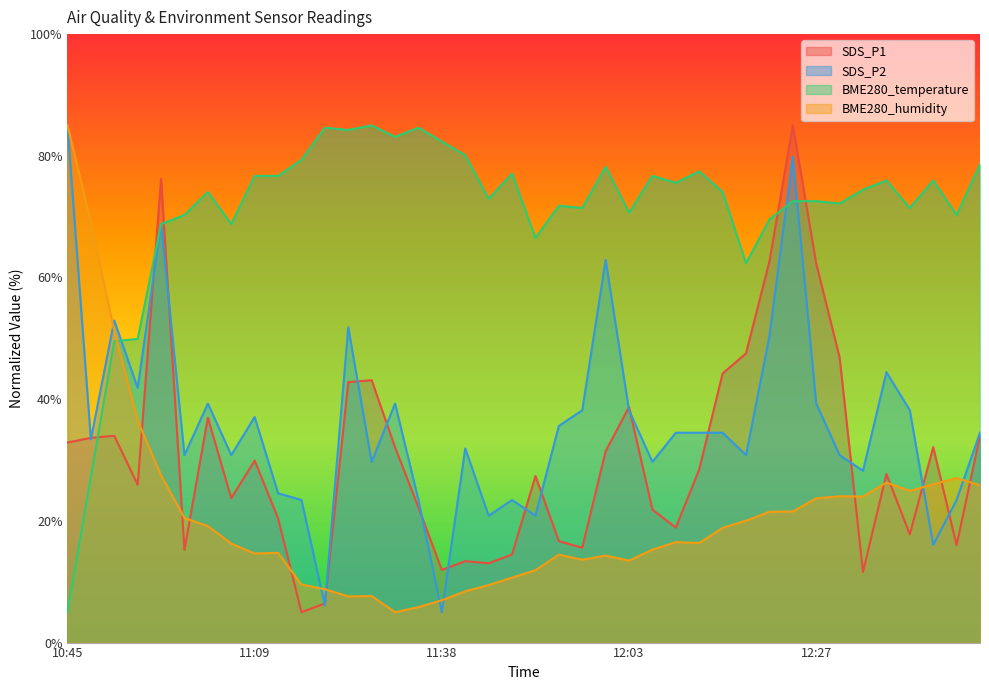

Where is SDS_P2 nearest to the value 45?

12:35